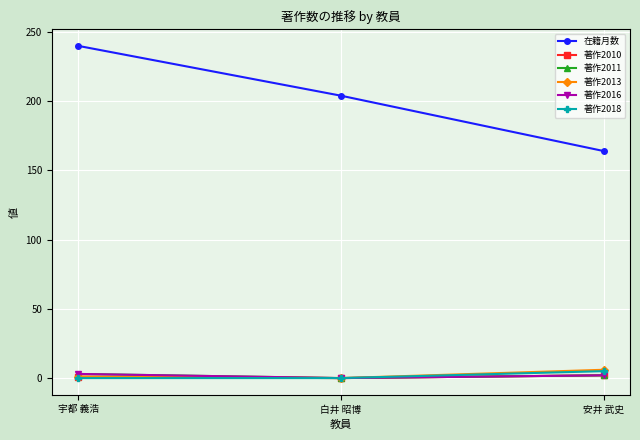

Reading left to right, what are all the values shown in this chart?

在籍月数: 240	204	164
著作2010: 1	0	2
著作2011: 3	0	2
著作2013: 1	0	6
著作2016: 3	0	2
著作2018: 0	0	5